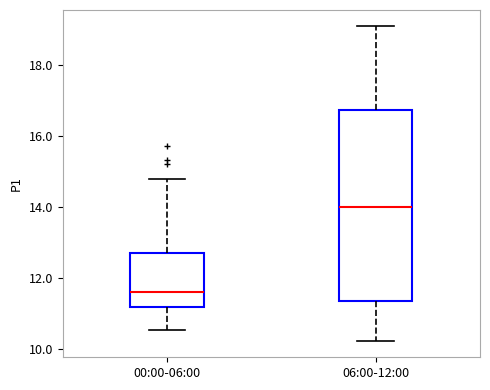

Reading left to right, read every box against the y-axis: the position of its median line, the range the box covers, and the ends of its whiskers. The values are not printed on the chart, so give them approximately, as read against the axis.

00:00-06:00: median 11.6, box 11.2 to 12.6, whiskers 10.6 to 14.8
06:00-12:00: median 14.0, box 11.4 to 16.8, whiskers 10.2 to 19.2